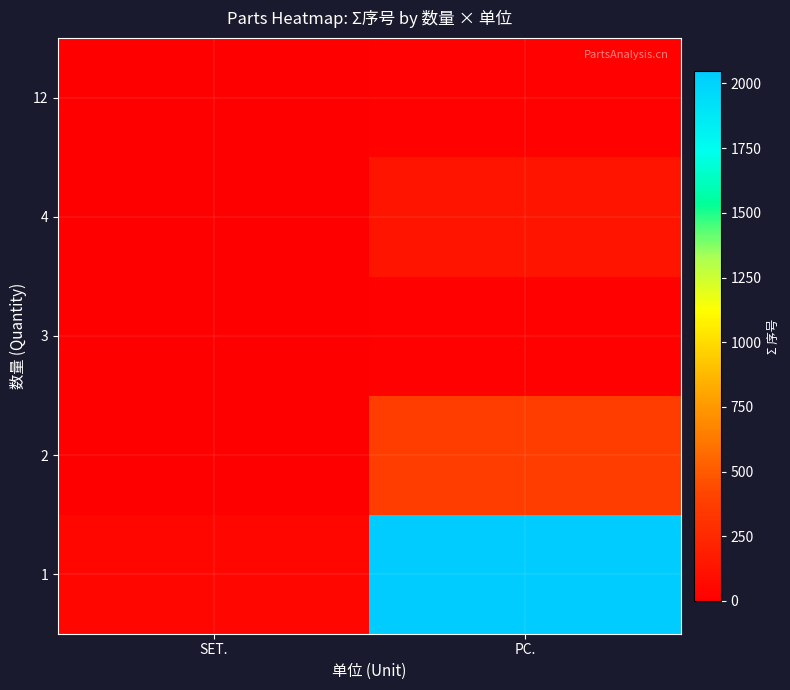

What is the maximum value shown in the chart?

2049